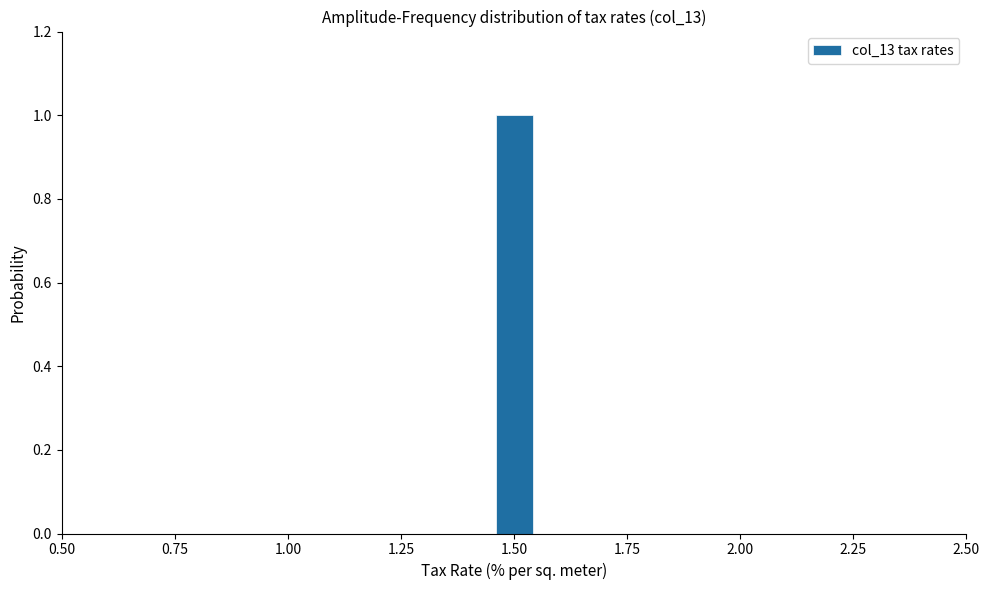

Read against the x-axis, roughly where is the centre of the tallest bar?

1.50